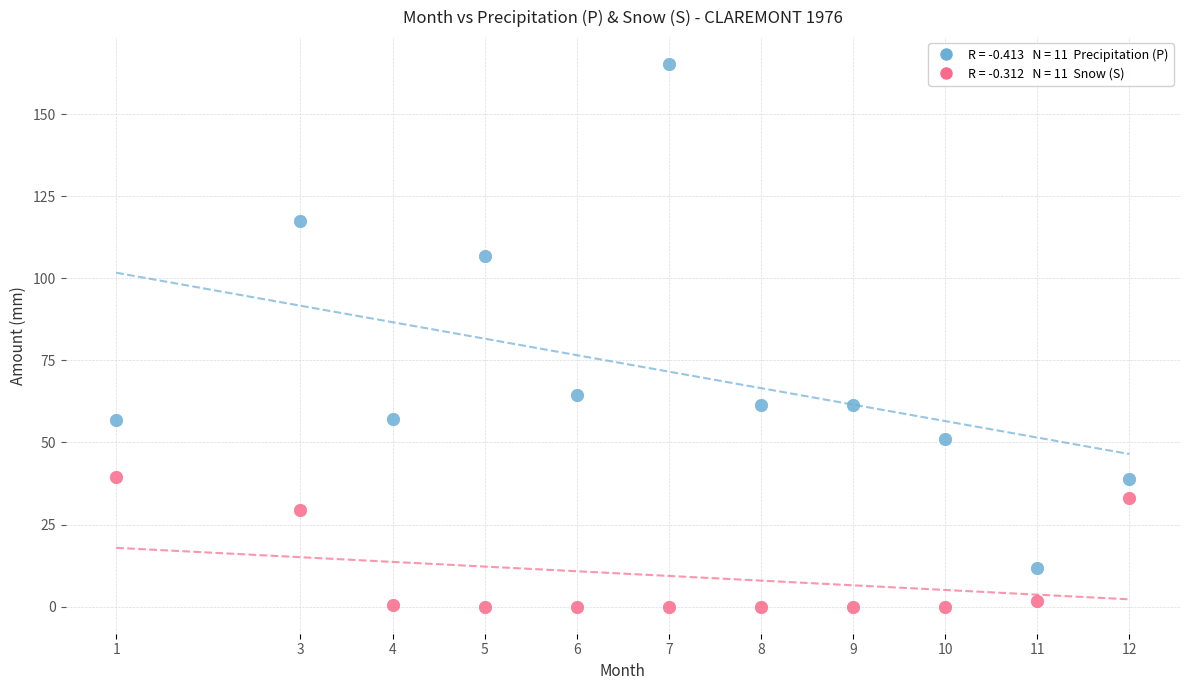

Across all data points, what is the range of X values (max minus min)?

11.0